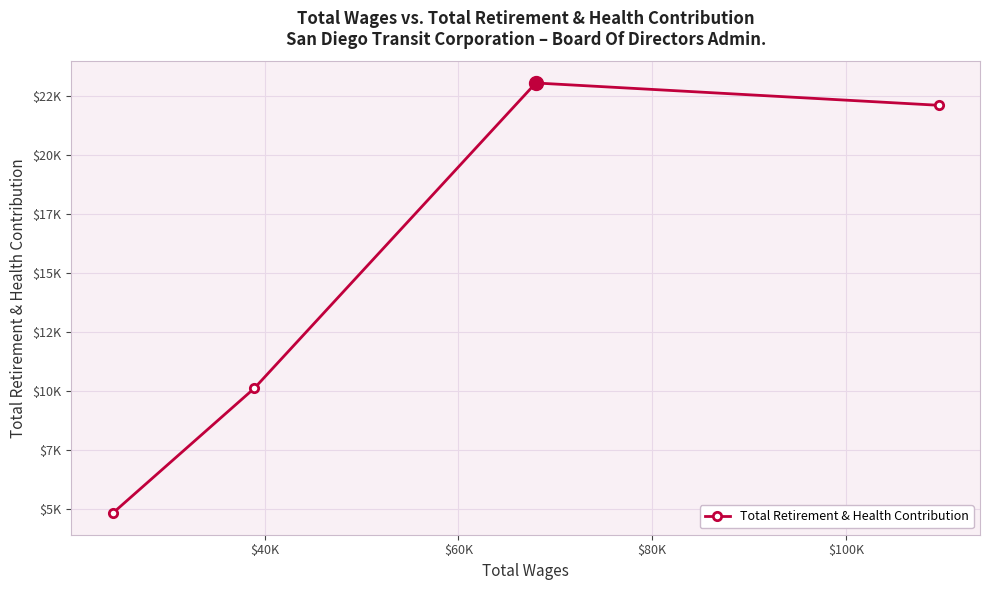

What is the smallest value displayed?

4811